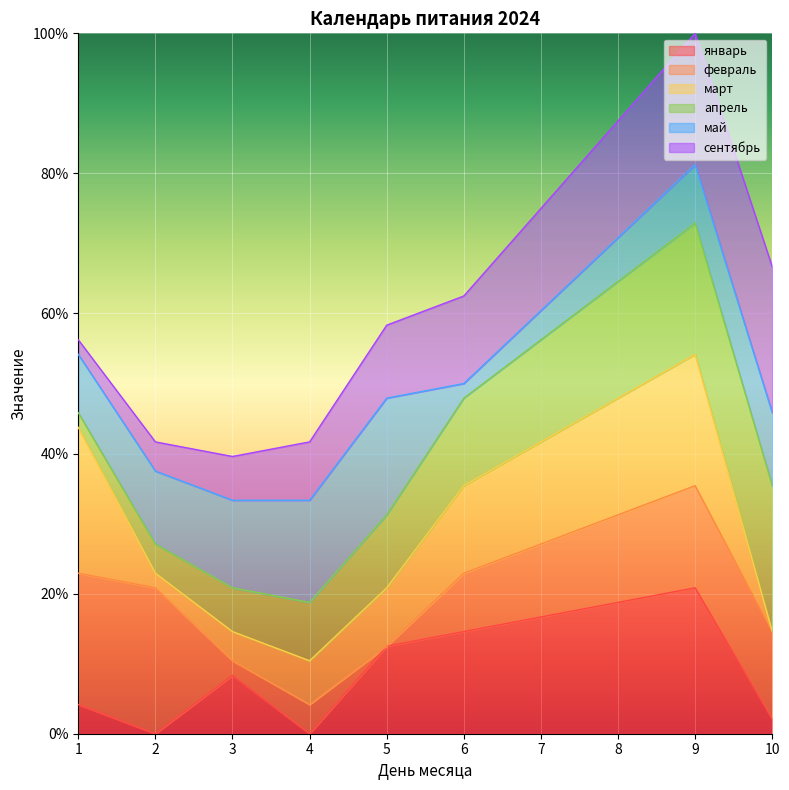

Which series has the largest total across all categories?

апрель